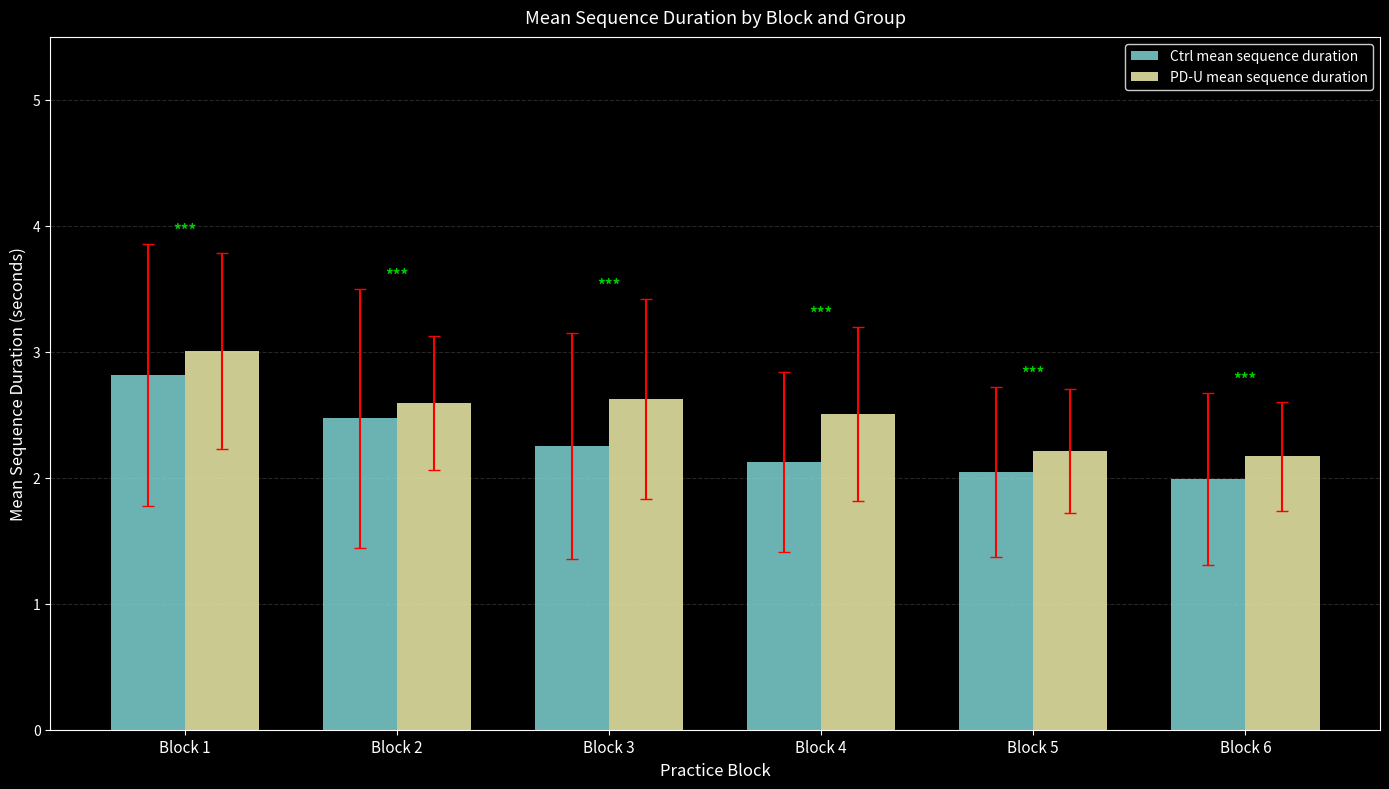

Reading left to right, transcribe all the data shown in this chart.

Ctrl mean sequence duration: 2.8	2.5	2.3	2.1	2.0	2.0
PD-U mean sequence duration: 3.0	2.6	2.6	2.5	2.2	2.2